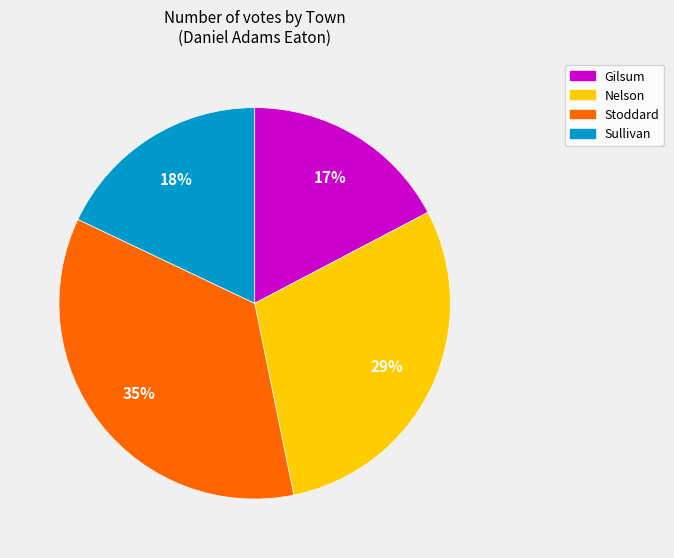

True or false: Stoddard accounts for 35% of the total.

True